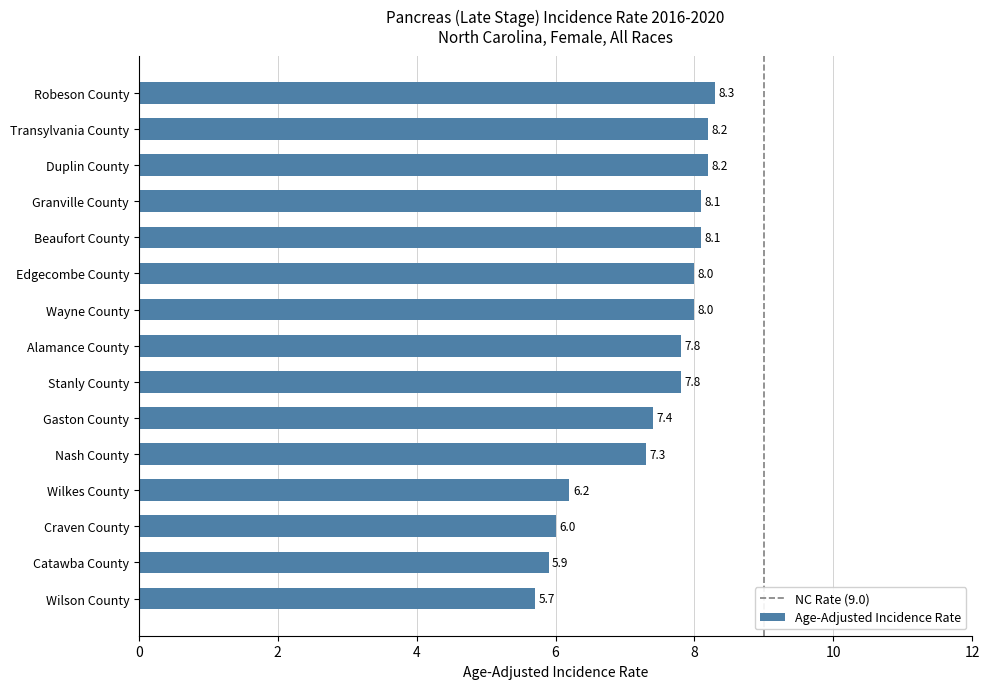

How many categories are shown in the chart?

15